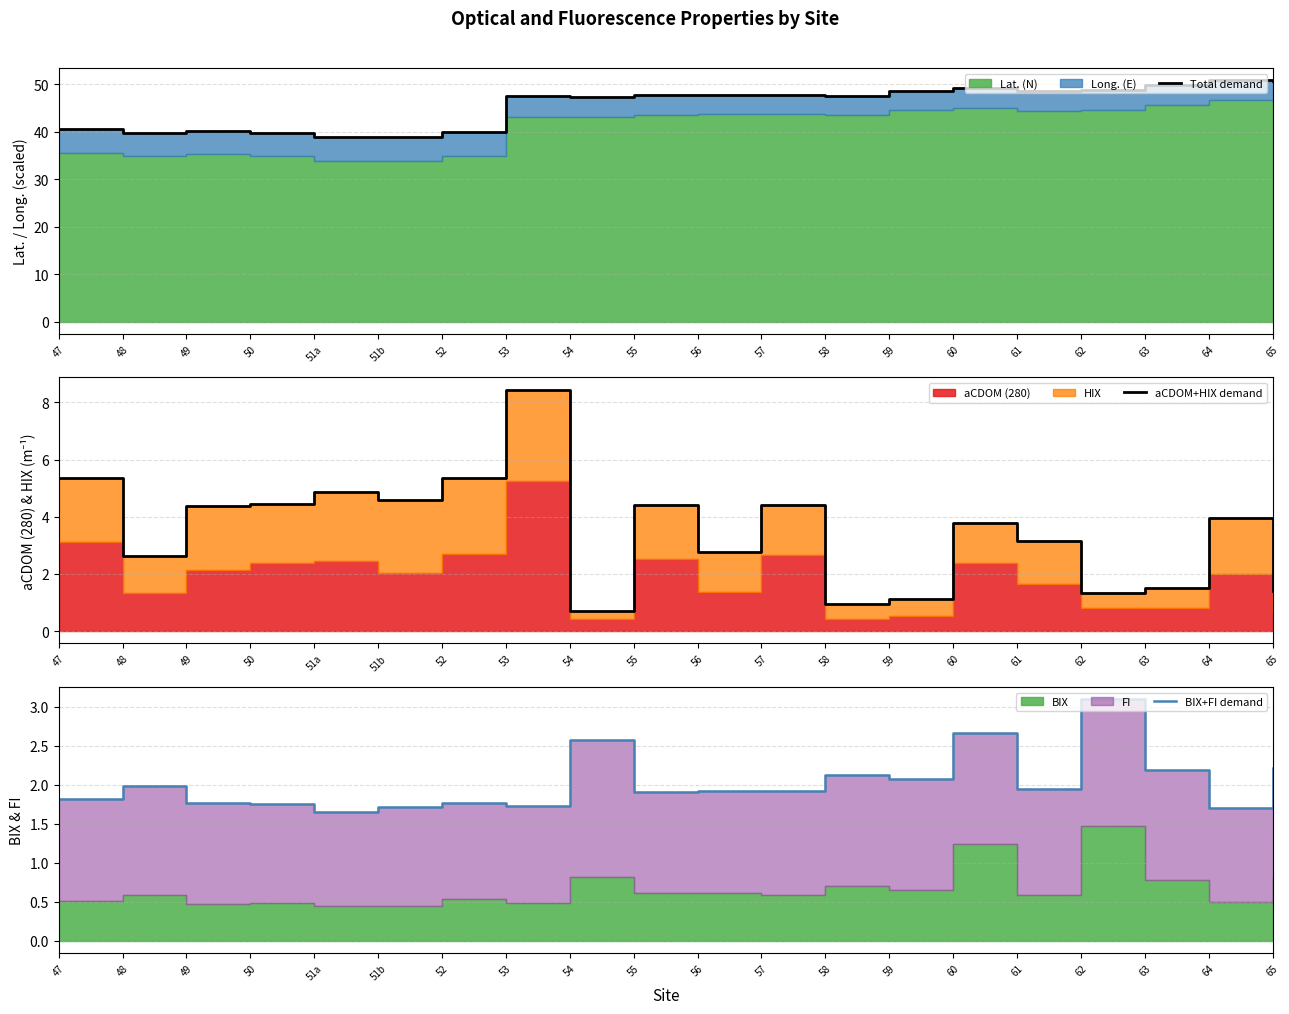

True or false: aCDOM+HIX demand and Total demand intersect in this chart.

False